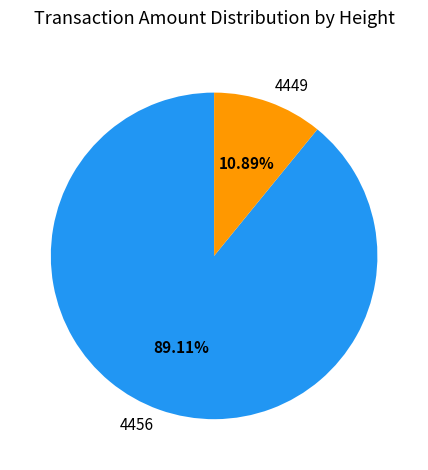

Which category has the smallest portion of the pie?

4449